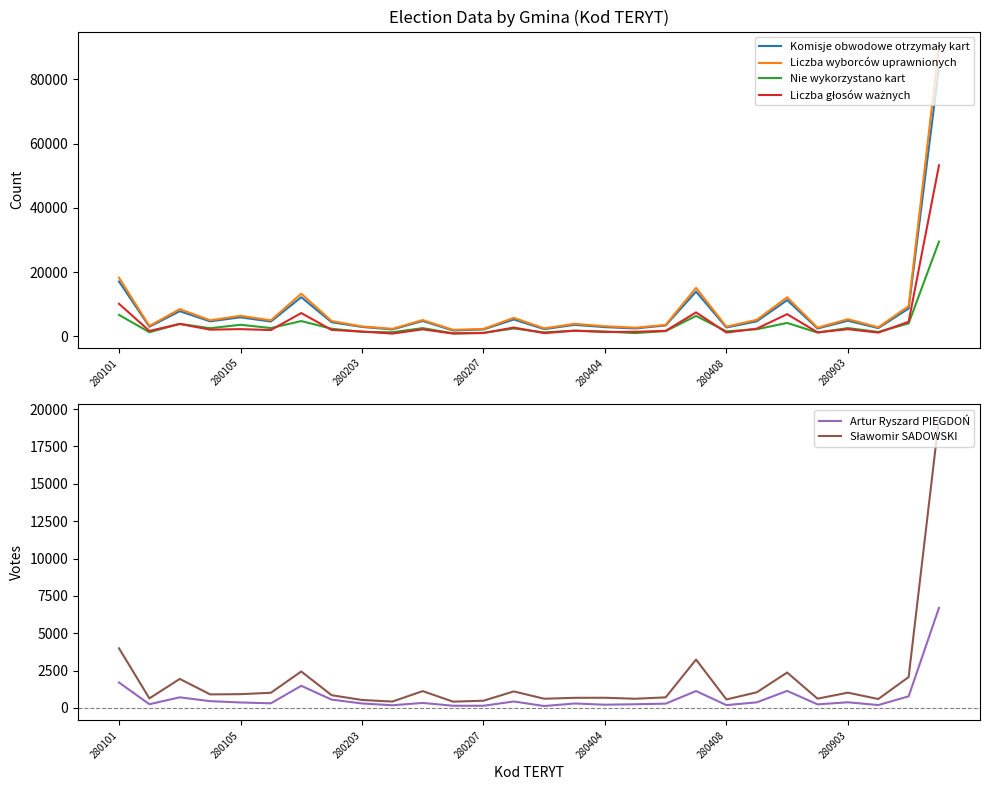

How many interior local peaks does the Komisje obwodowe otrzymały kart series have?

9